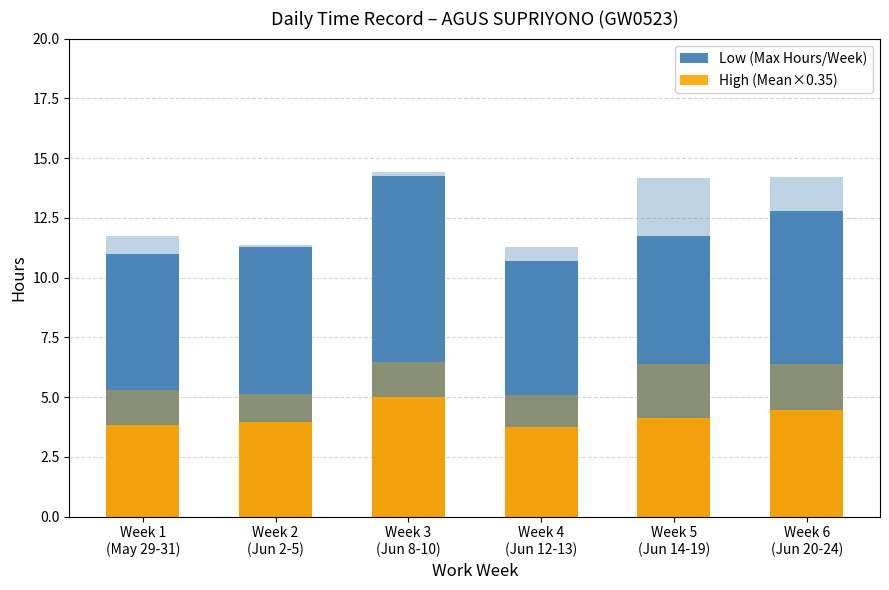

What is the value of the Low (Max Hours/Week) bar at the 2nd from the left?

11.3